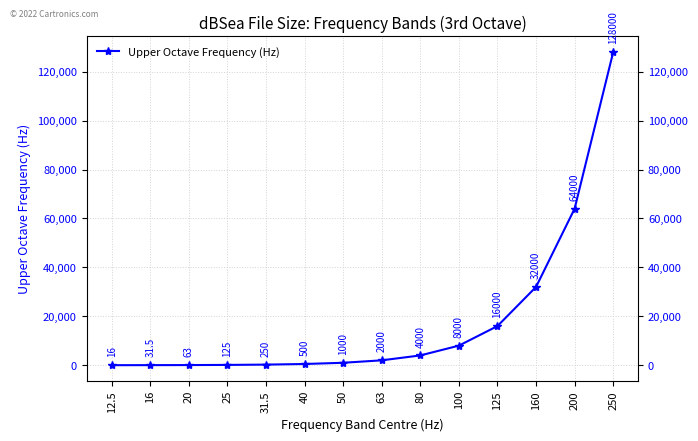

What is the label of the 10th point from the left?

100